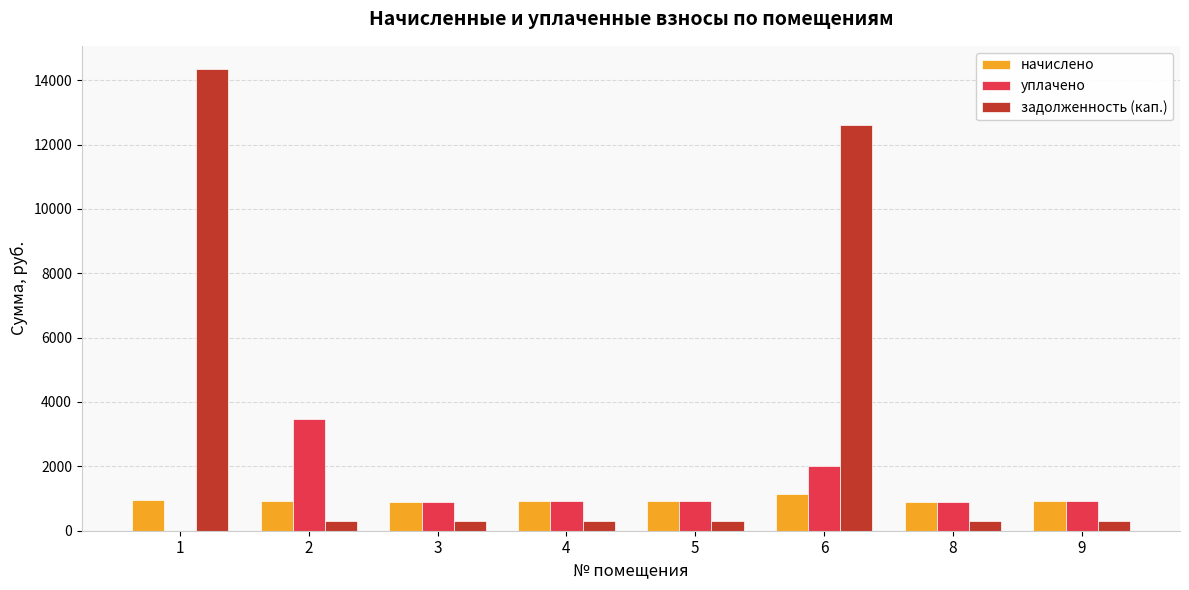

How many data points does each series have?

8